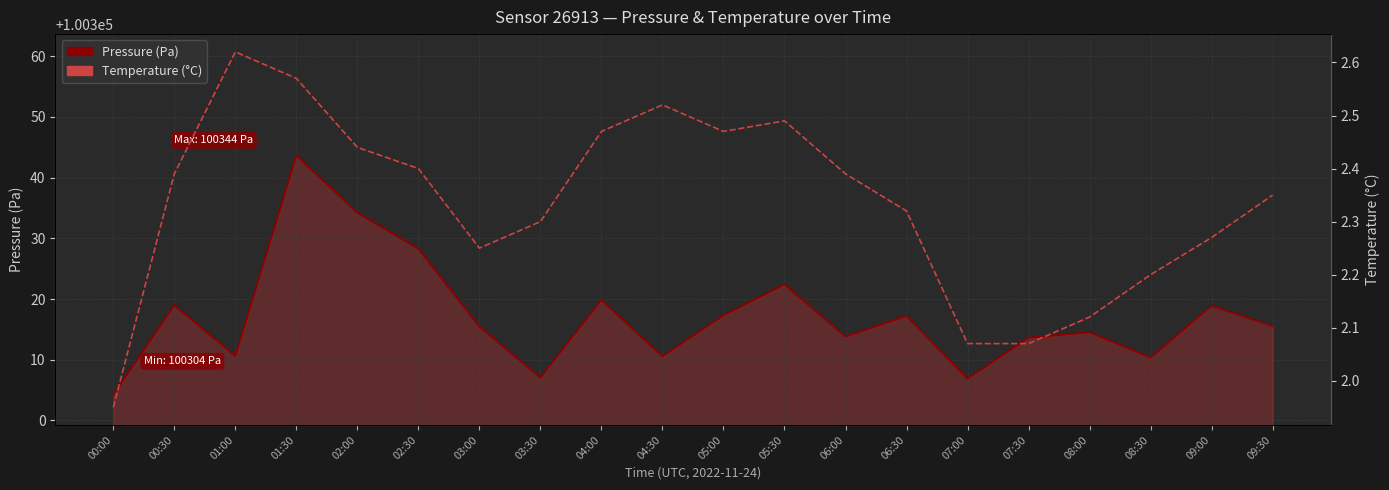

True or false: Pressure (Pa) has more than 0 interior local peaks.

True